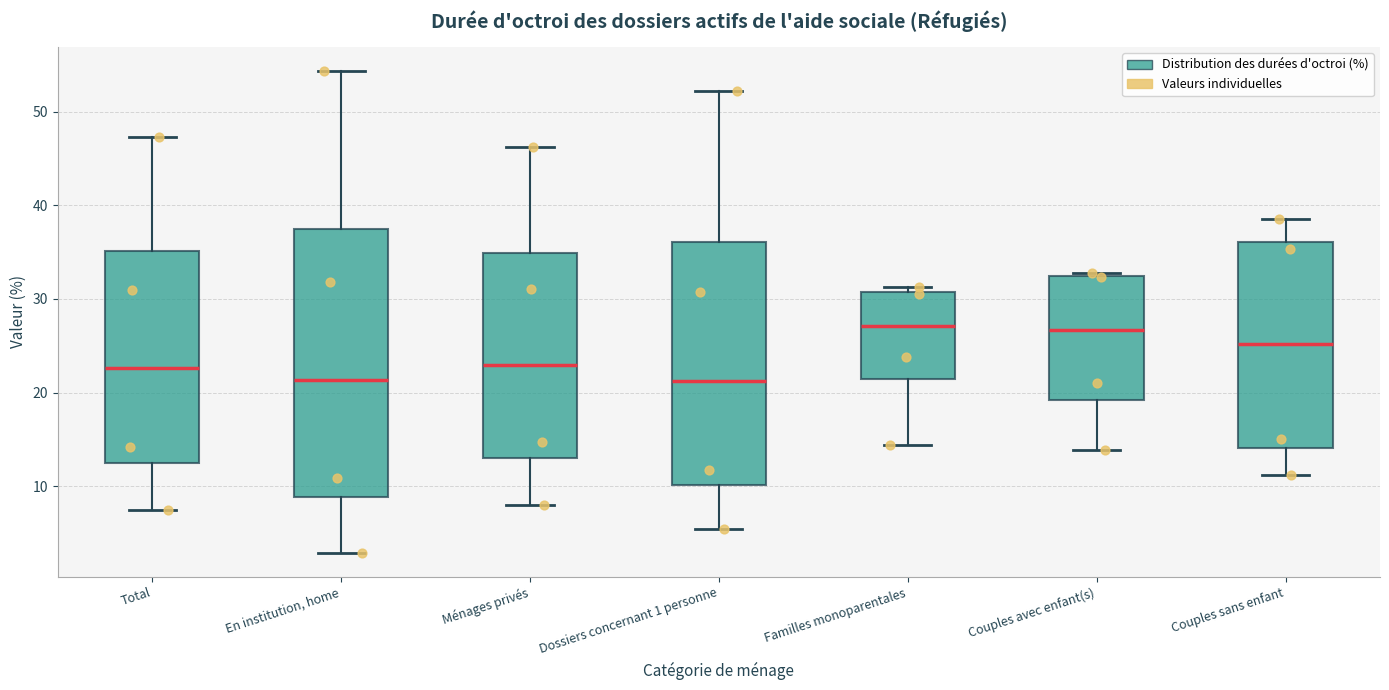

Reading left to right, read every box against the y-axis: the position of its median line, the range the box covers, and the ends of its whiskers. The values are not printed on the chart, so give them approximately, as read against the axis.

Total: median 23, box 13 to 35, whiskers 8 to 47
En institution, home: median 21, box 9 to 37, whiskers 3 to 54
Ménages privés: median 23, box 13 to 35, whiskers 8 to 46
Dossiers concernant 1 personne: median 21, box 10 to 36, whiskers 5 to 52
Familles monoparentales: median 27, box 21 to 31, whiskers 14 to 31 (just above the box's upper edge)
Couples avec enfant(s): median 27, box 19 to 32, whiskers 14 to 33
Couples sans enfant: median 25, box 14 to 36, whiskers 11 to 39